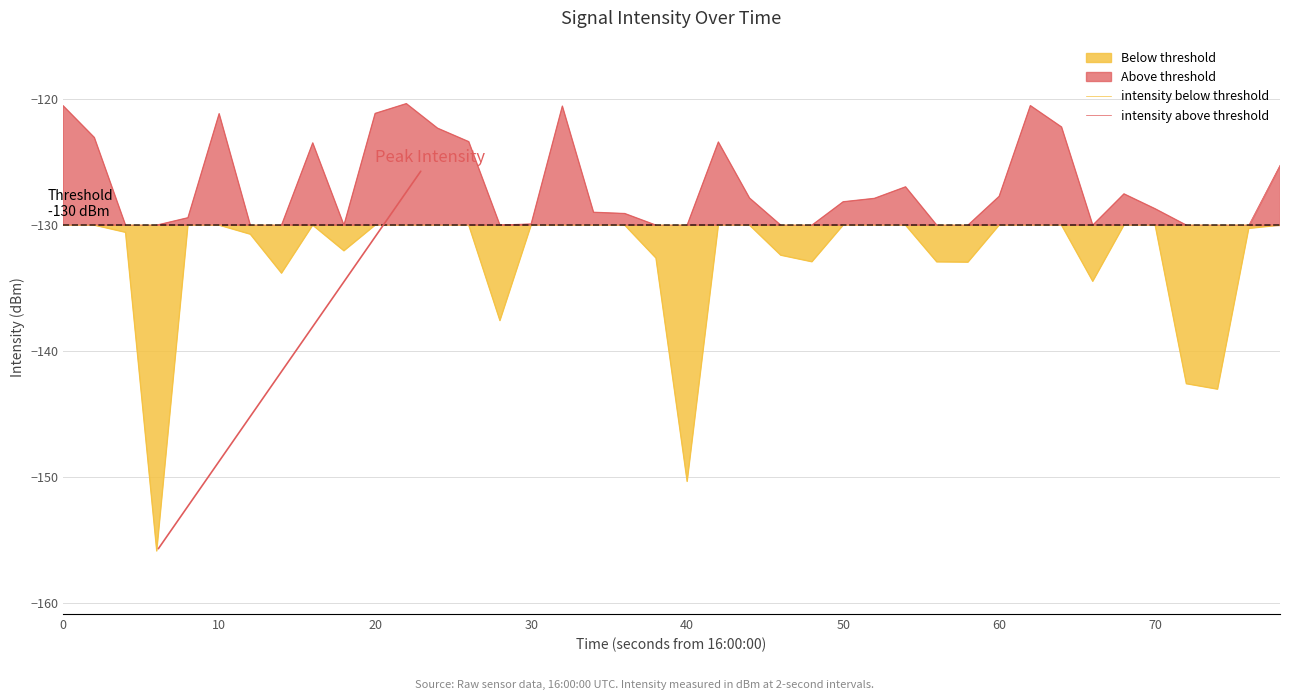

True or false: intensity below threshold has more than 1 interior local peaks.

False